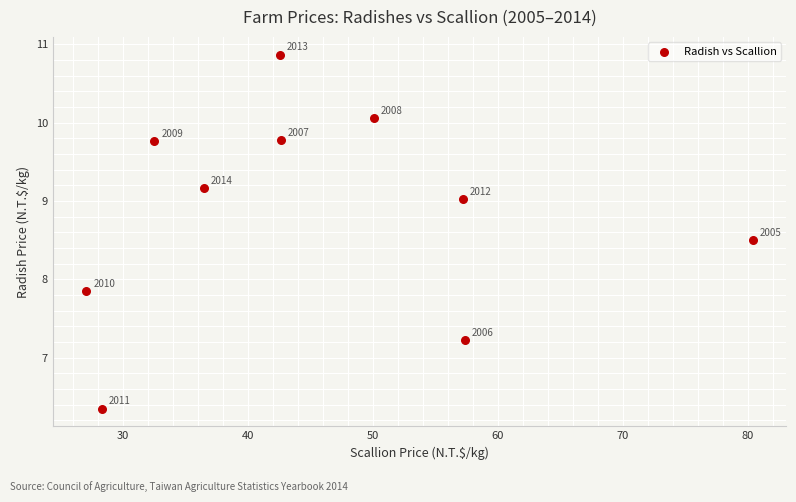

What is the range of Y values (max minus min)?

4.5